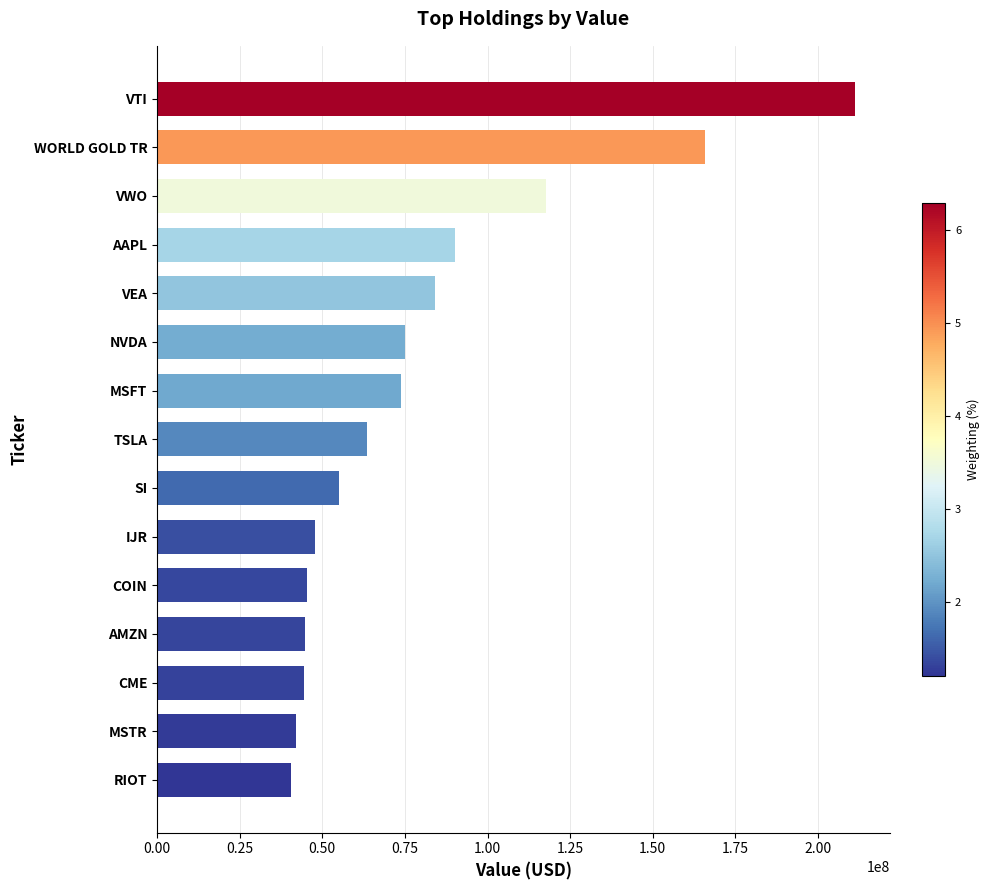

True or false: the data shows 73740000 at MSFT.

True